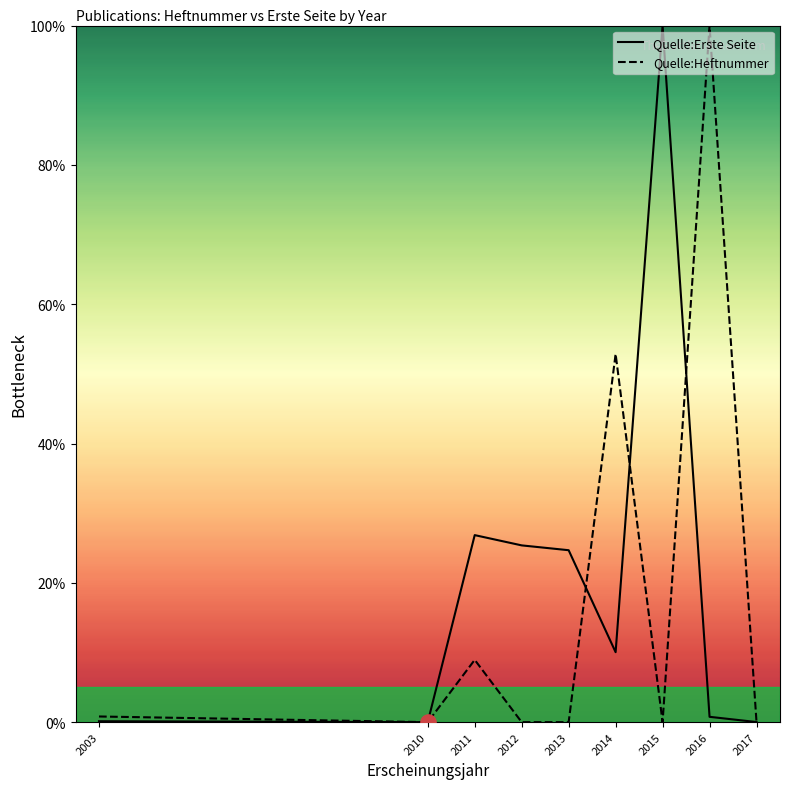

Which series reaches the minimum Y coordinate?

Quelle:Erste Seite